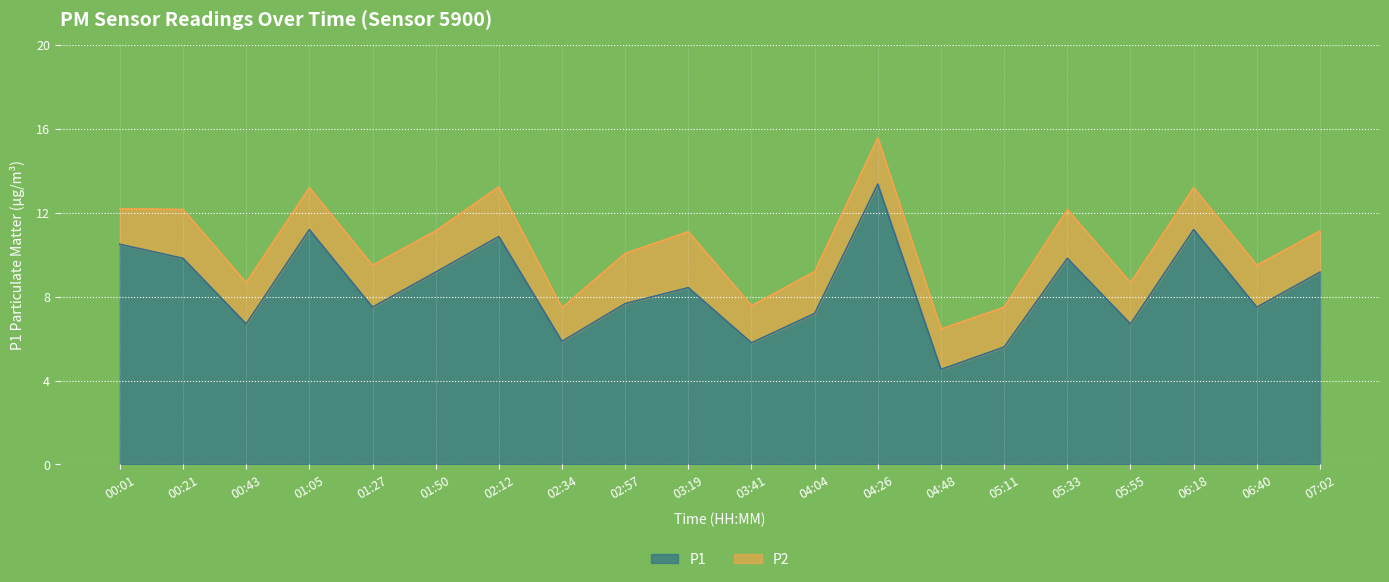

What is the average value?

8.4